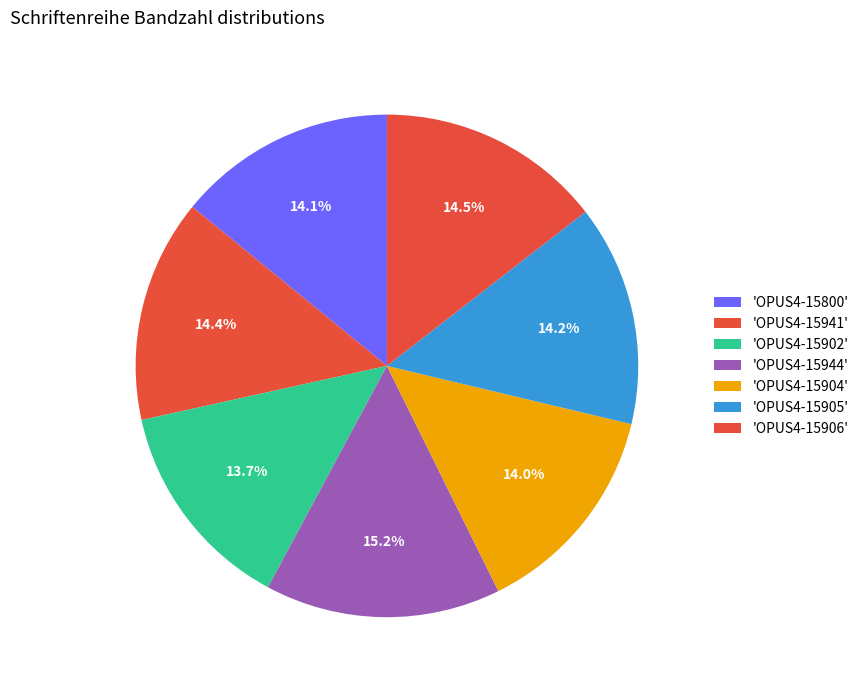

Count the number of slices in the pie.

7